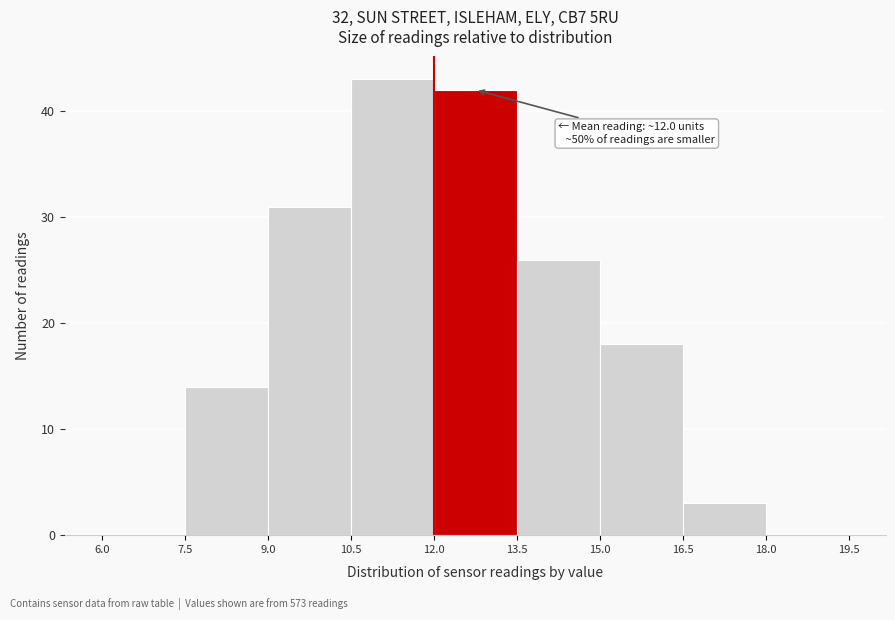

Which range on the x-axis has the tallest bar?

10.5 to 12.0